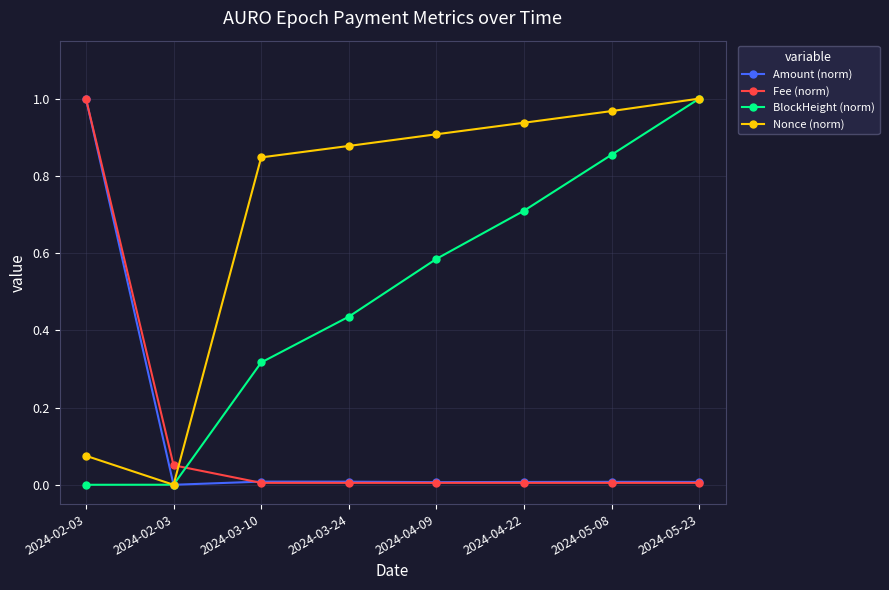

What are all the series names shown in the legend?

Amount (norm), Fee (norm), BlockHeight (norm), Nonce (norm)